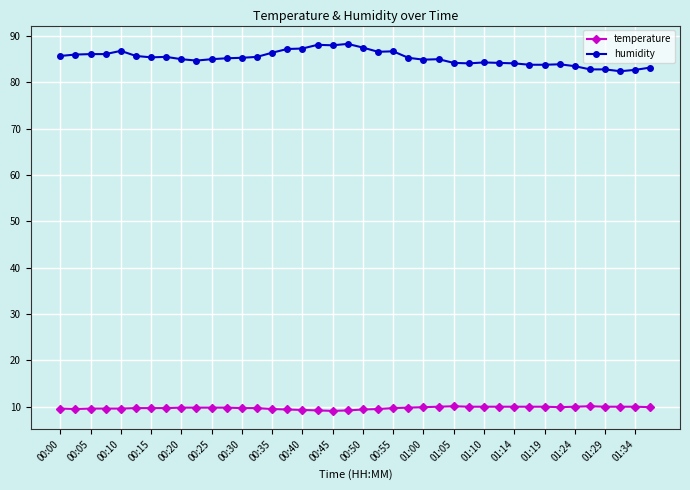

What is the highest value of the humidity series?

88.3